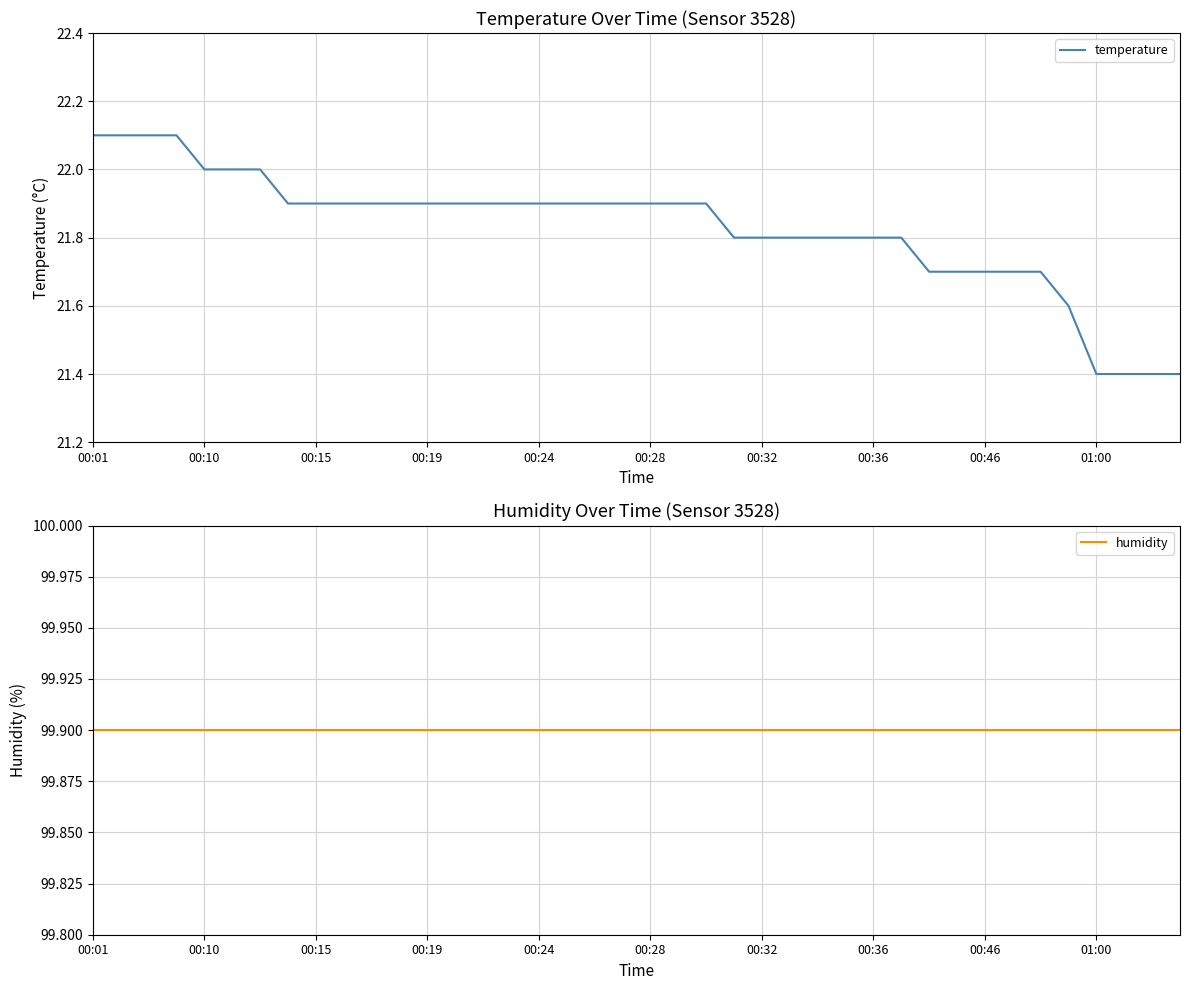

True or false: temperature and humidity intersect in this chart.

False